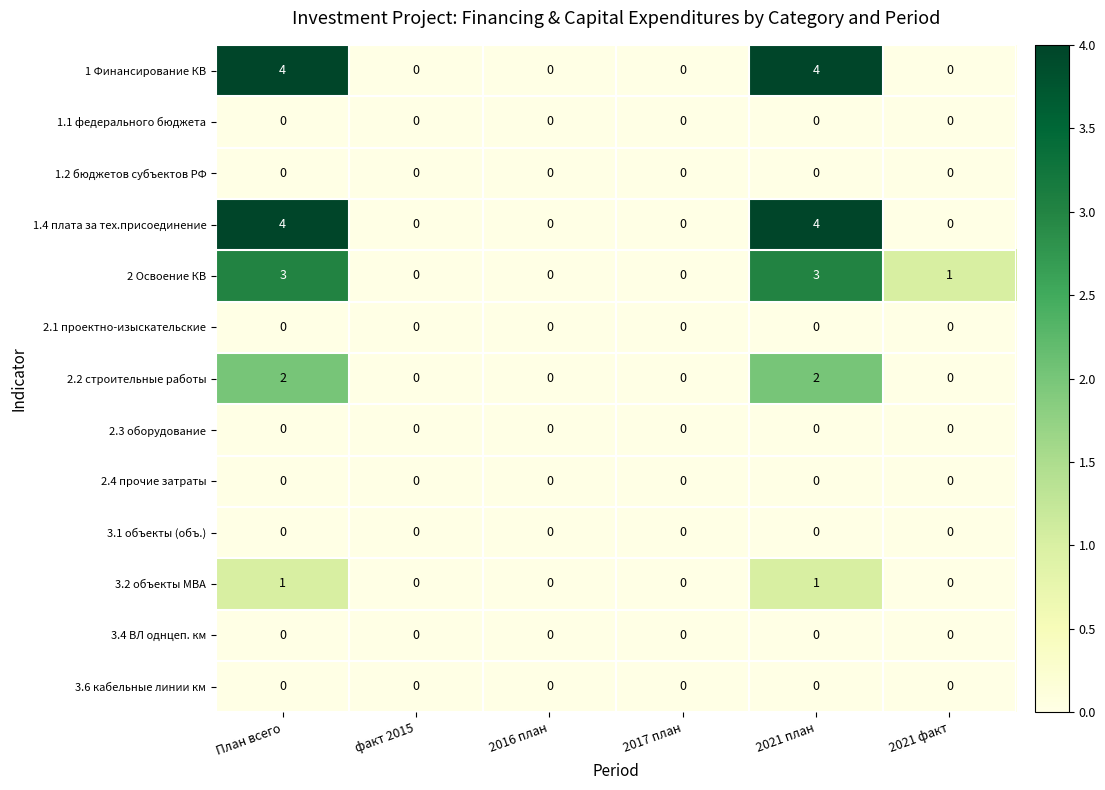

Count the 2.2 строительные работы values in the range 0 to 2.

6